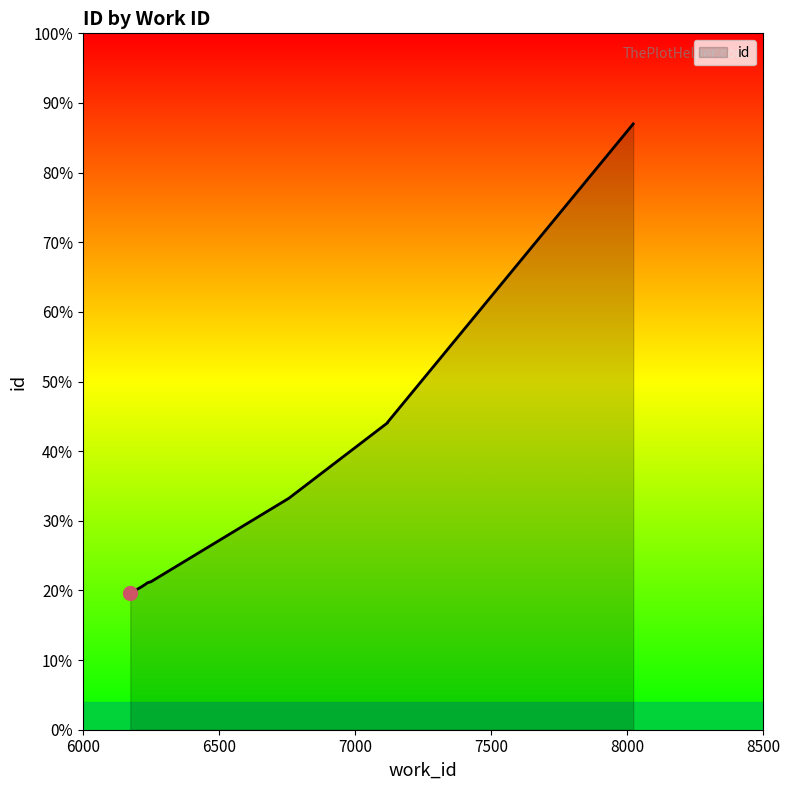

Which category has the lowest value across all series?

6174